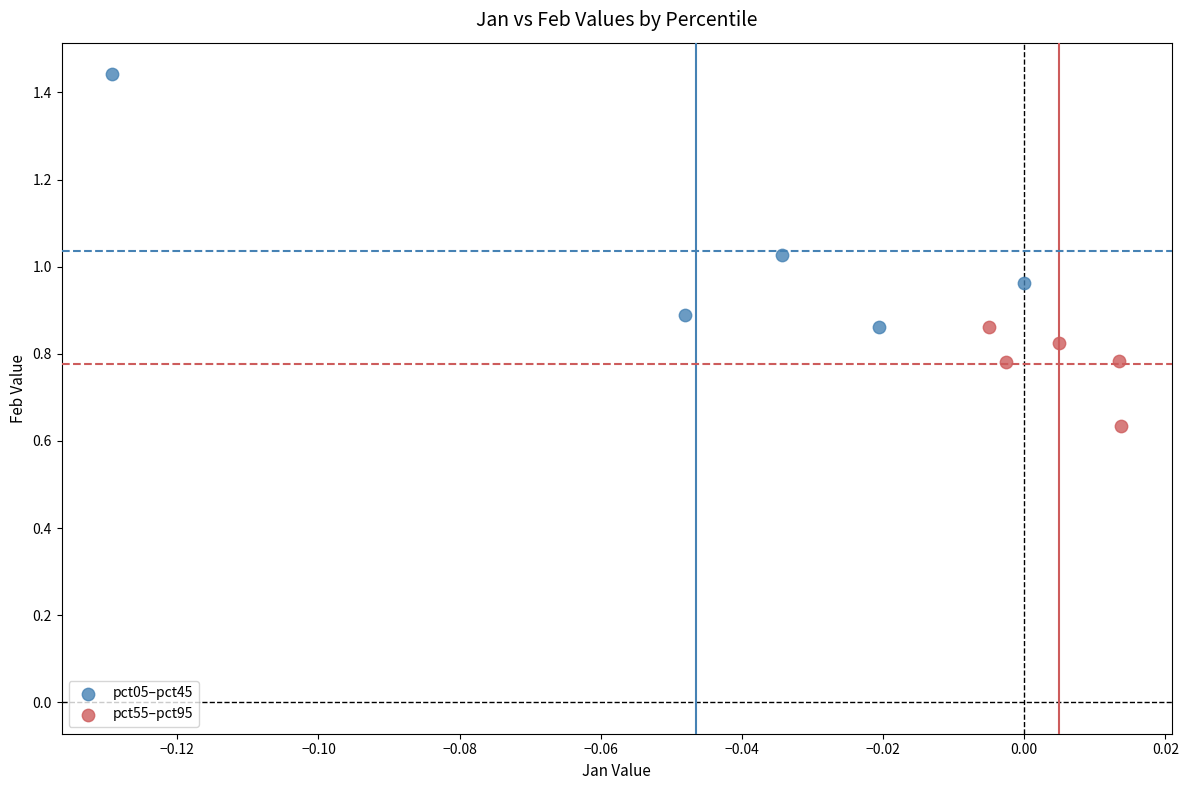

Which series has the widest spread of Y values?

pct05–pct45